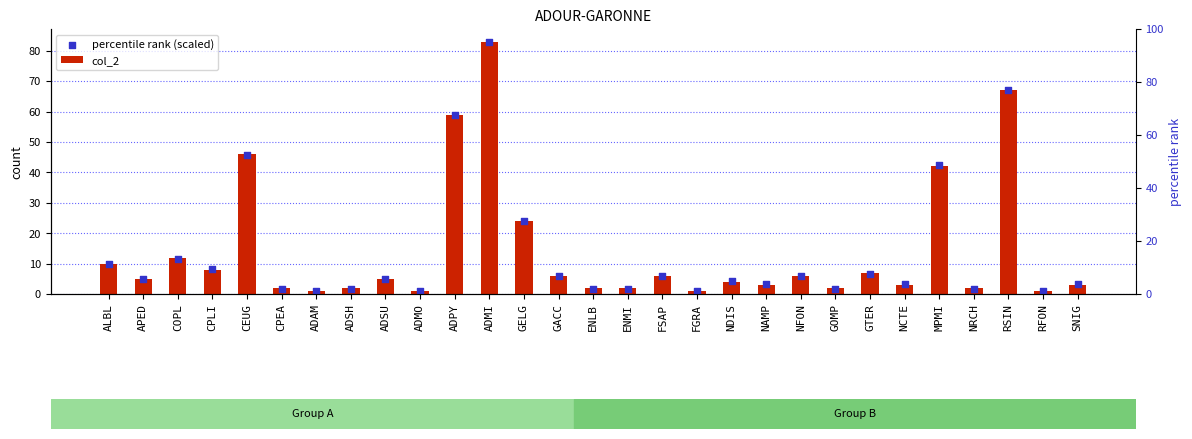

What is the total value across all series at ADSH?

3.7